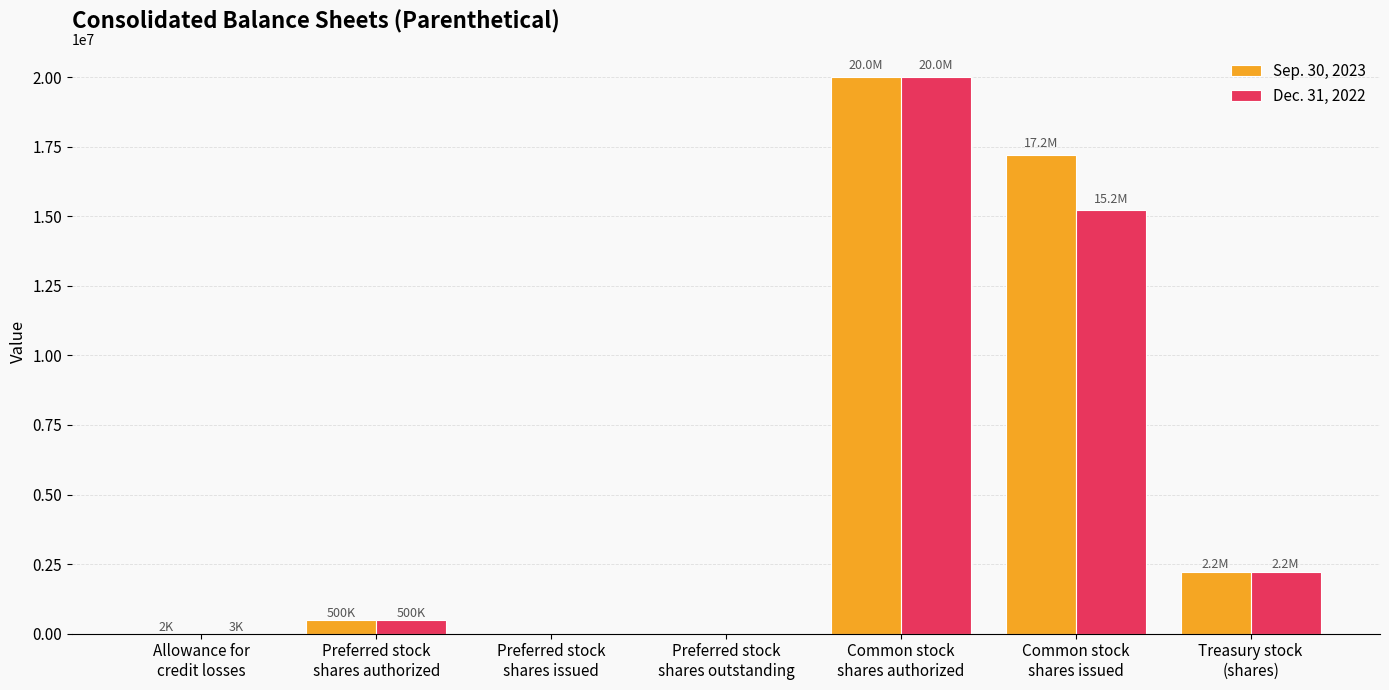

What is the maximum value shown in the chart?

20000000